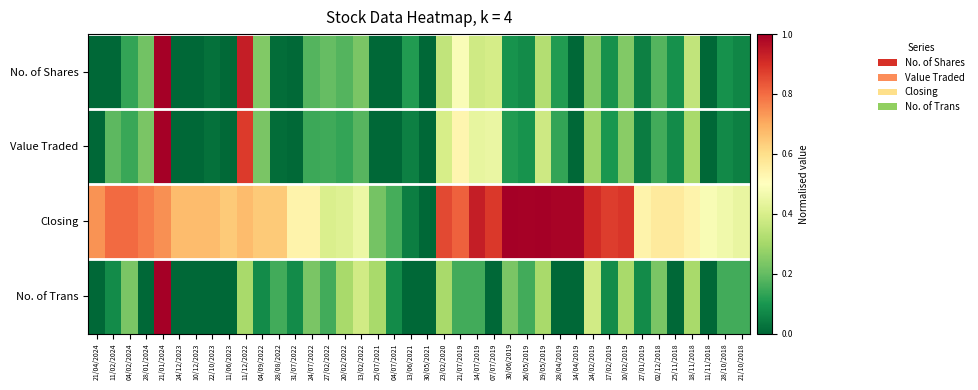

What is the total value across all series at 19/05/2019?

2.0